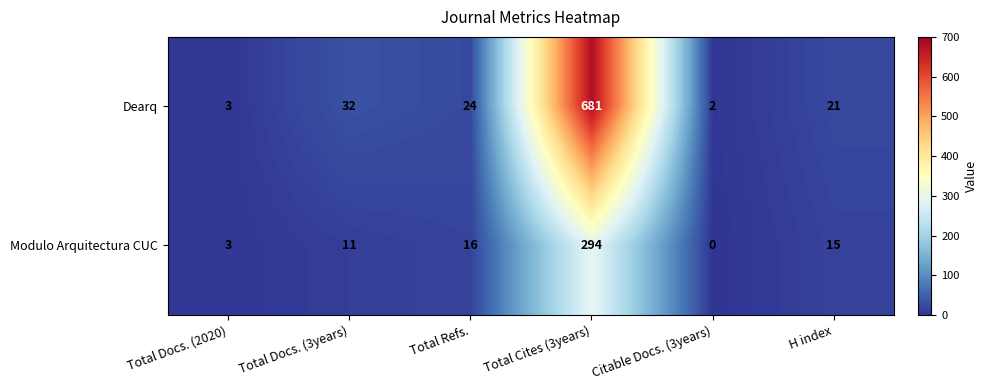

True or false: Dearq has a value of 2 at Citable Docs. (3years).

True